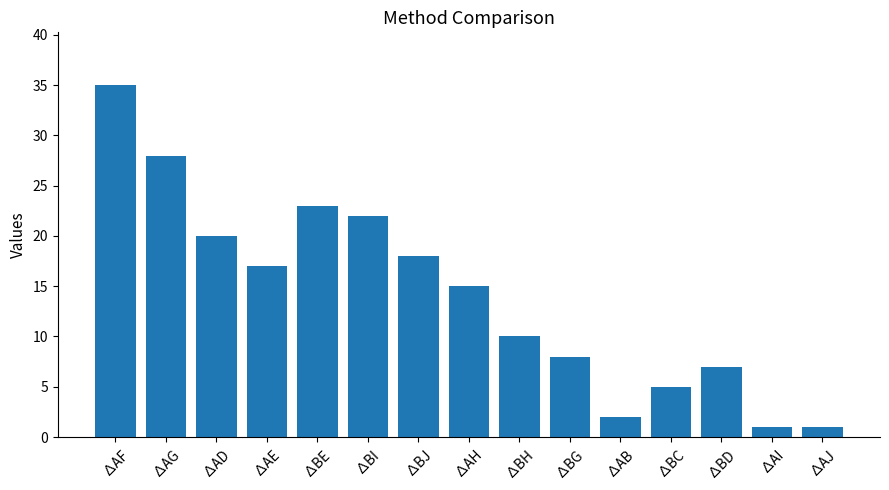

What is the difference between the values at ∆BG and ∆AF?

27